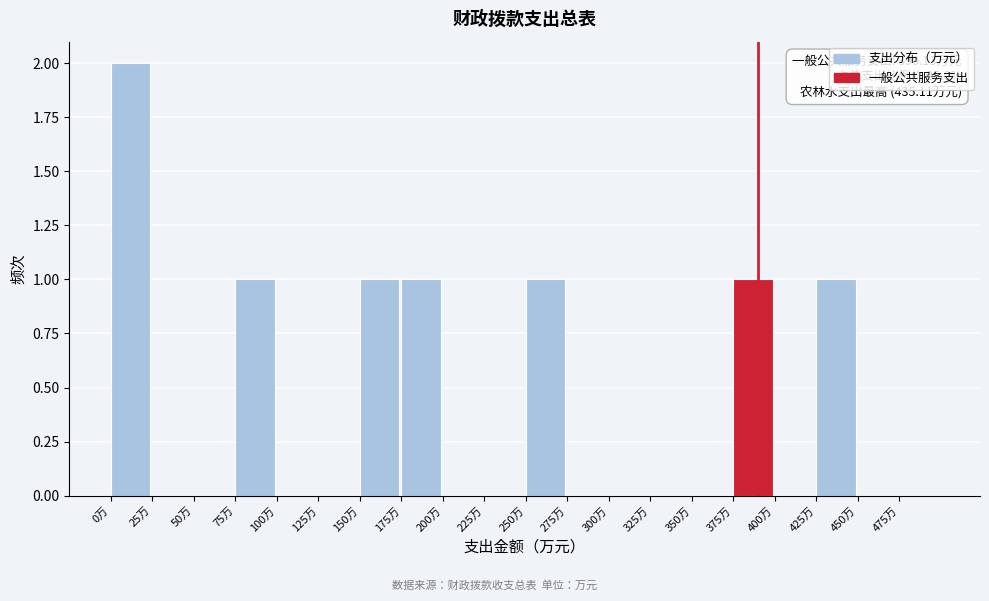

Which range on the x-axis has the tallest bar?

0 to 25